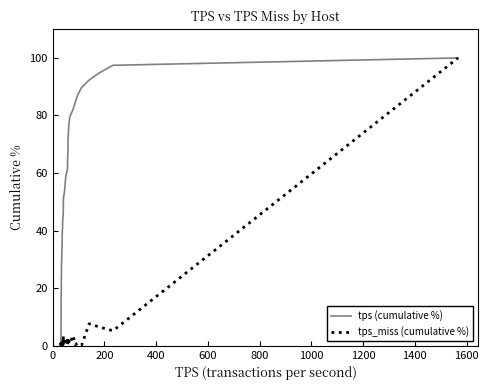

What is the average value of the tps_miss (cumulative %) series?

4.0